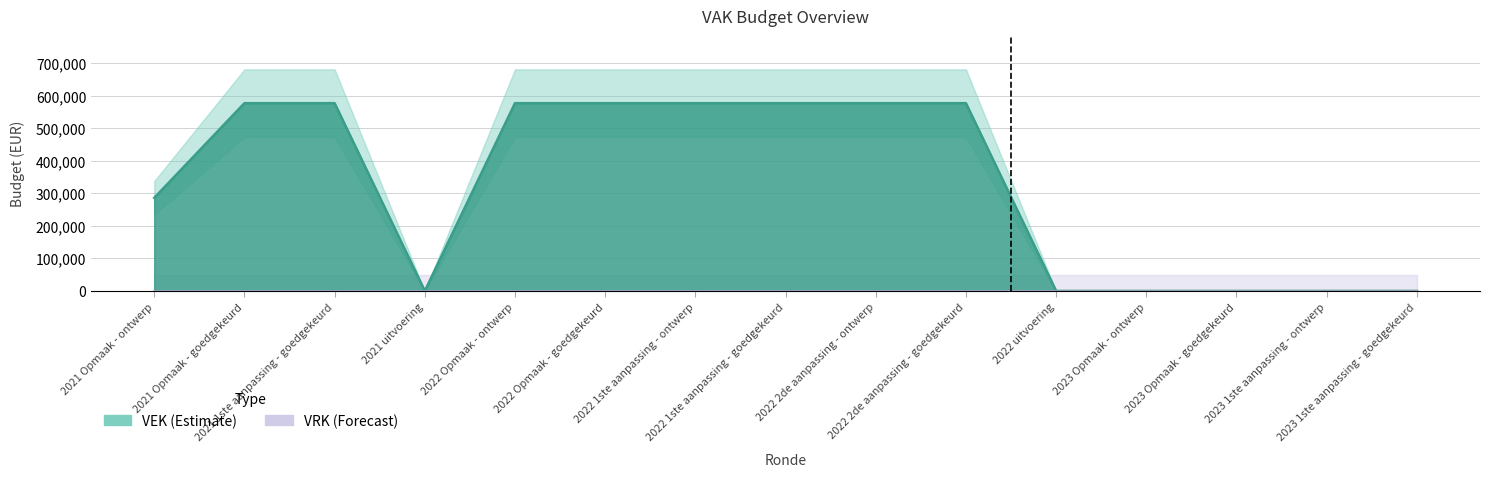

What position from the left is 2023 Opmaak - goedgekeurd?

13